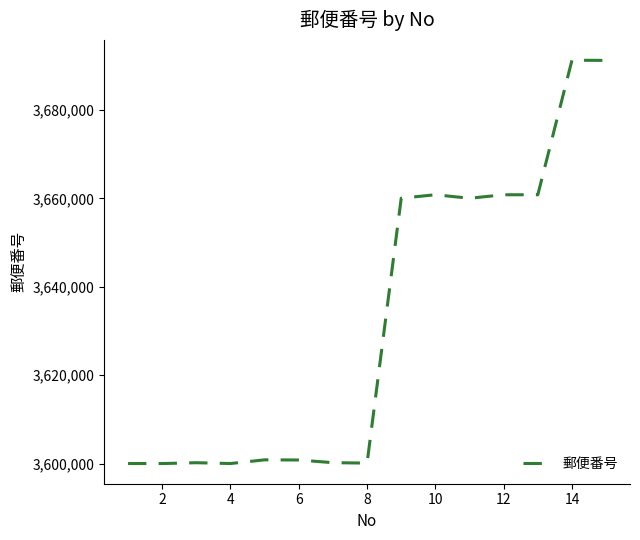

What is the smallest value displayed?

3600012